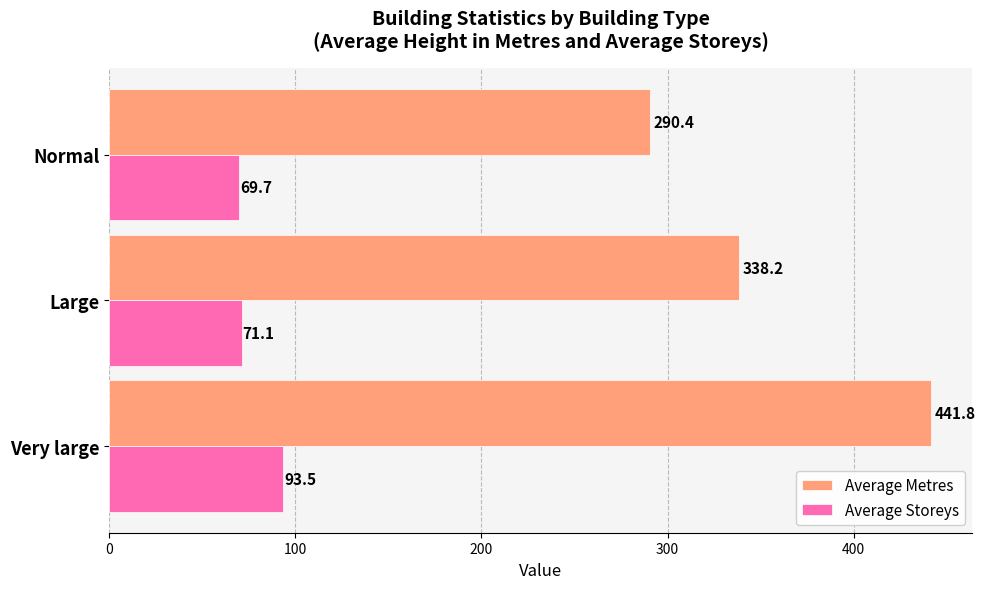

Which series has the largest total across all categories?

Average Metres